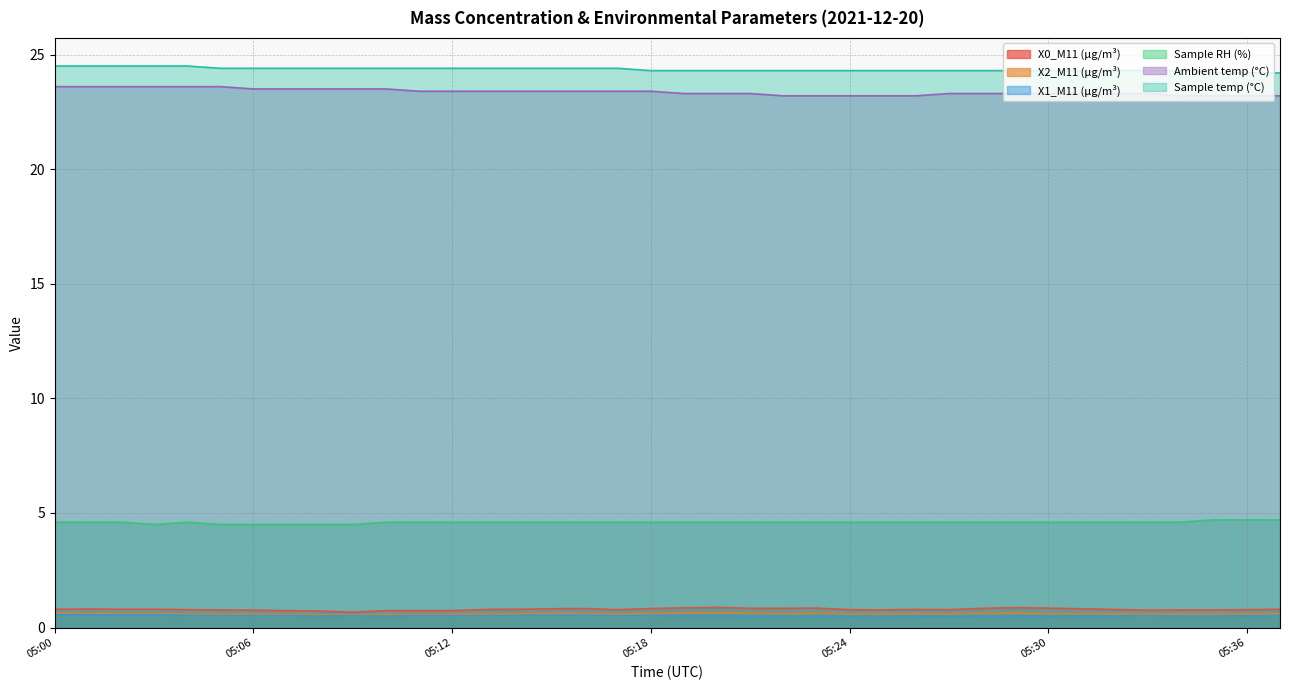

In X0_M11 (μg/m³), how many points are higher than both neighbors (excluding endpoints)?

6